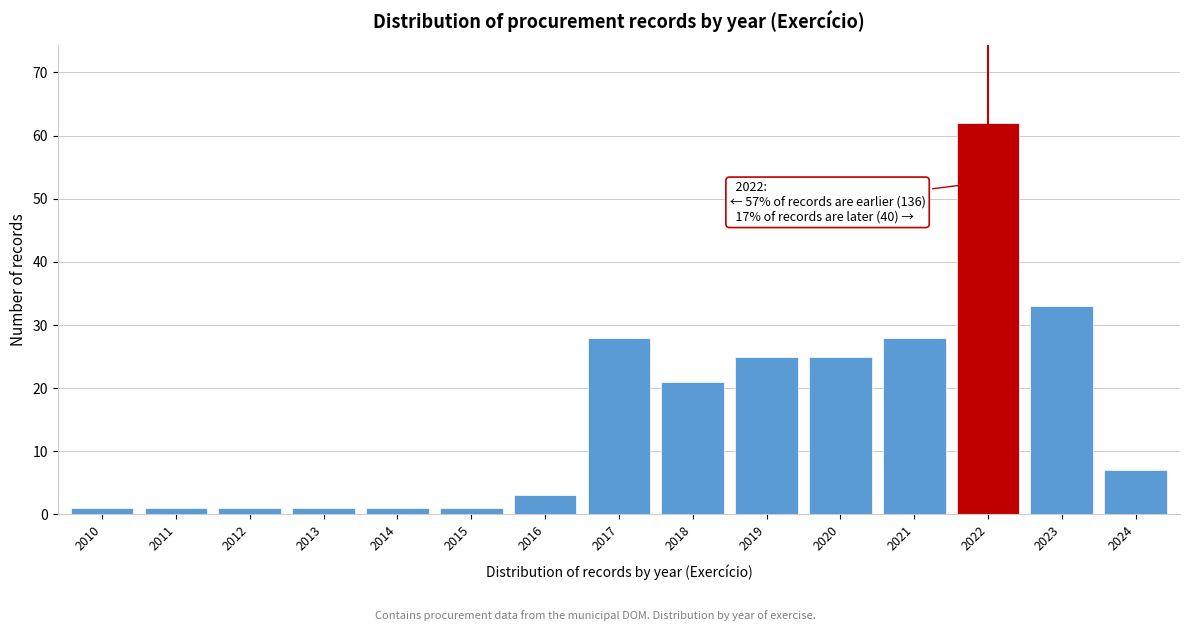

Reading right to left, list all the values displayed in this chart.

2024=7	2023=33	2022=62	2021=28	2020=25	2019=25	2018=21	2017=28	2016=3	2015=1	2014=1	2013=1	2012=1	2011=1	2010=1